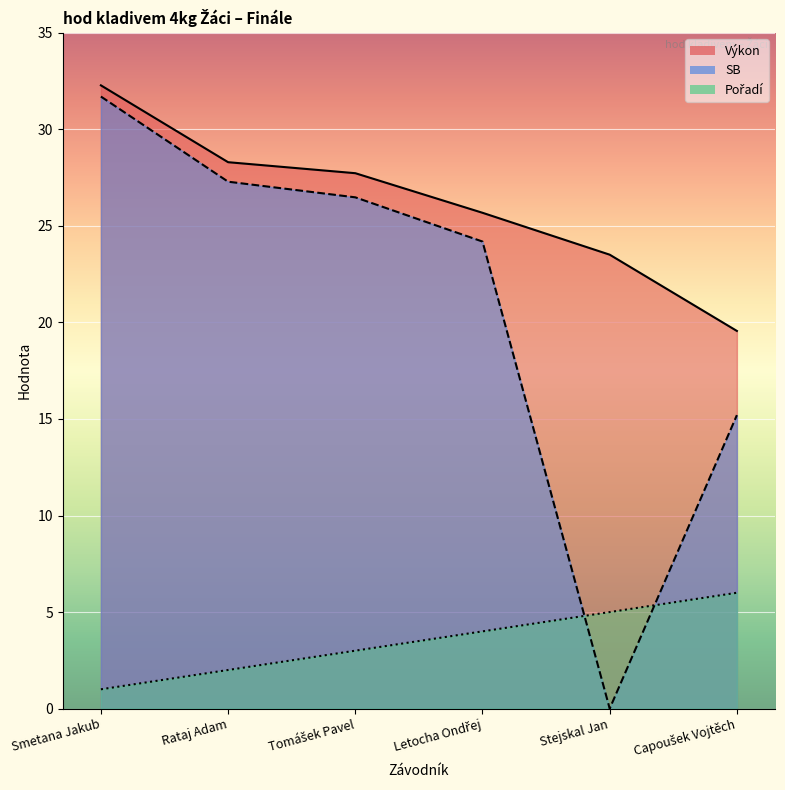

What is the difference between the second highest and second lowest values in the SB series?

12.1